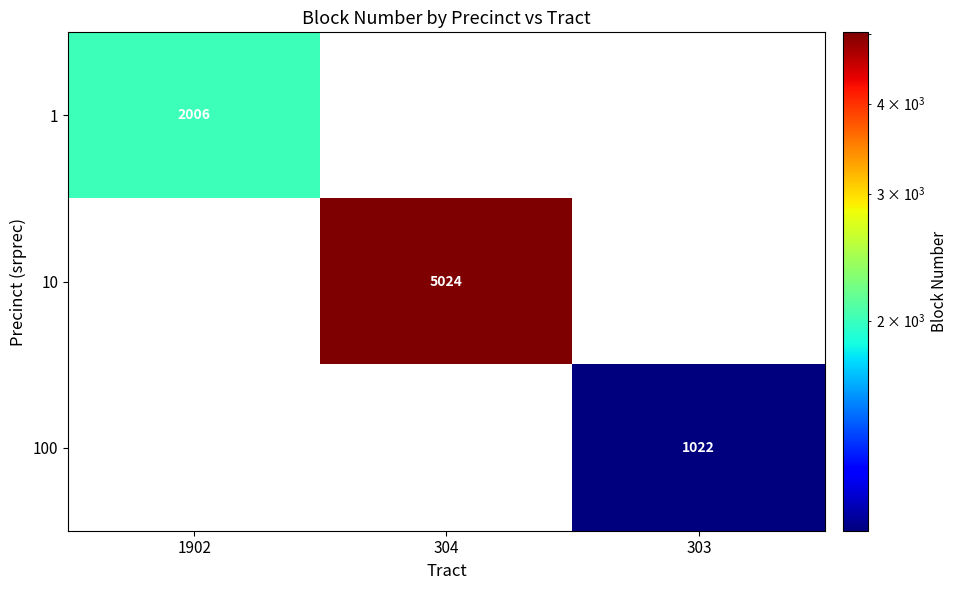

The 1 series shows 2006 at 1902. True or false?

True